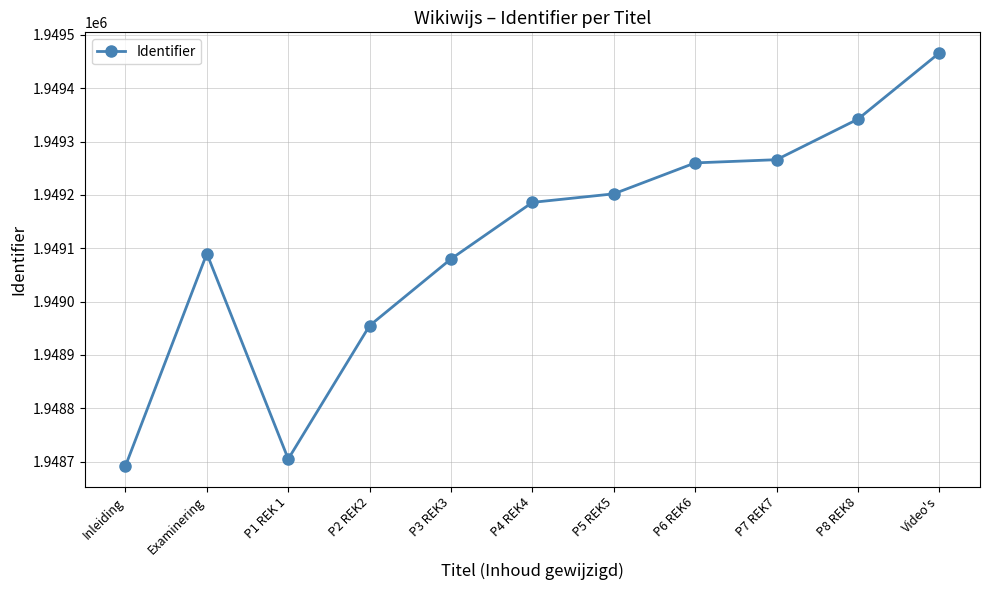

Which label corresponds to the smallest value in the chart?

Inleiding